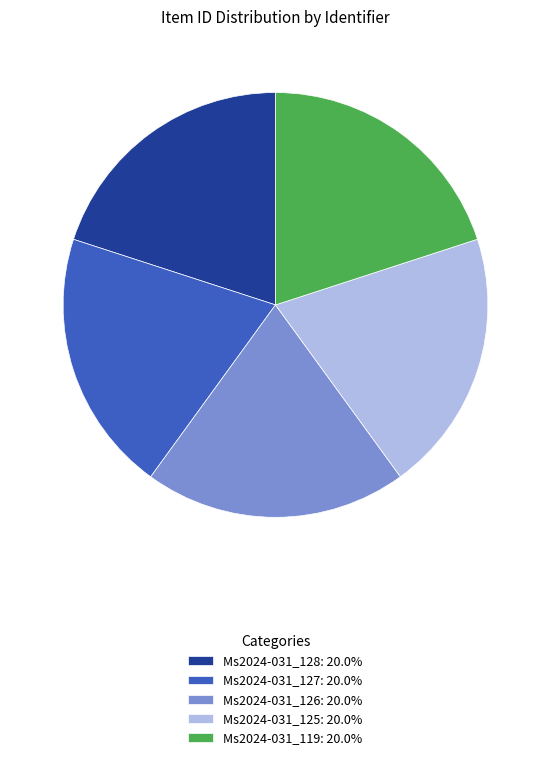

True or false: Ms2024-031_128 accounts for 20% of the total.

True